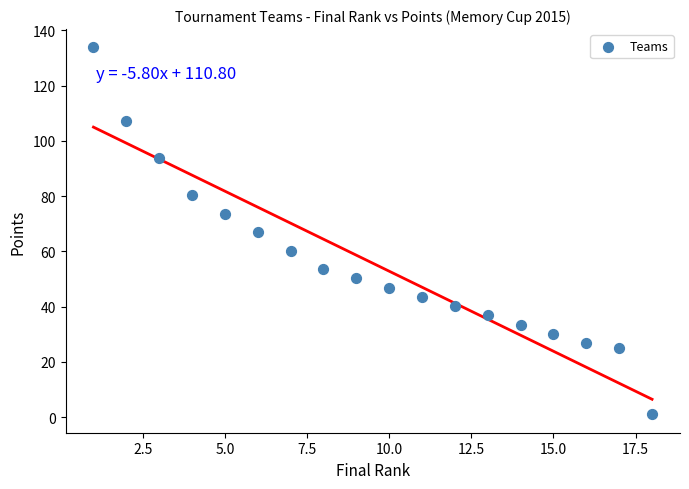

What is the range of X values (max minus min)?

17.0